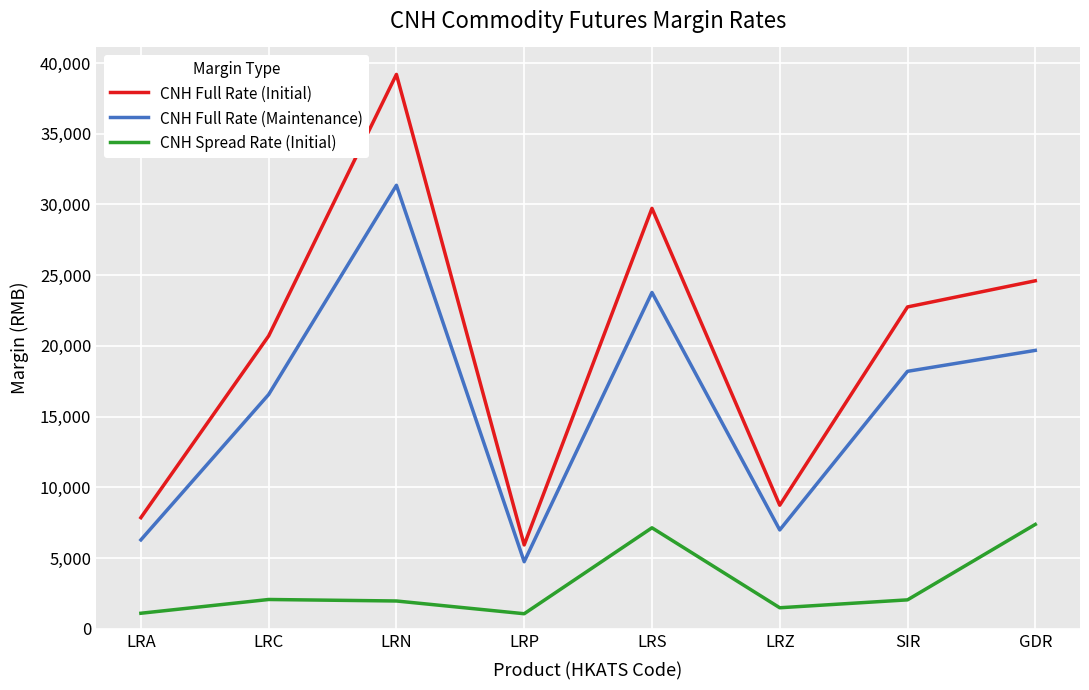

How many lines are shown in the chart?

3